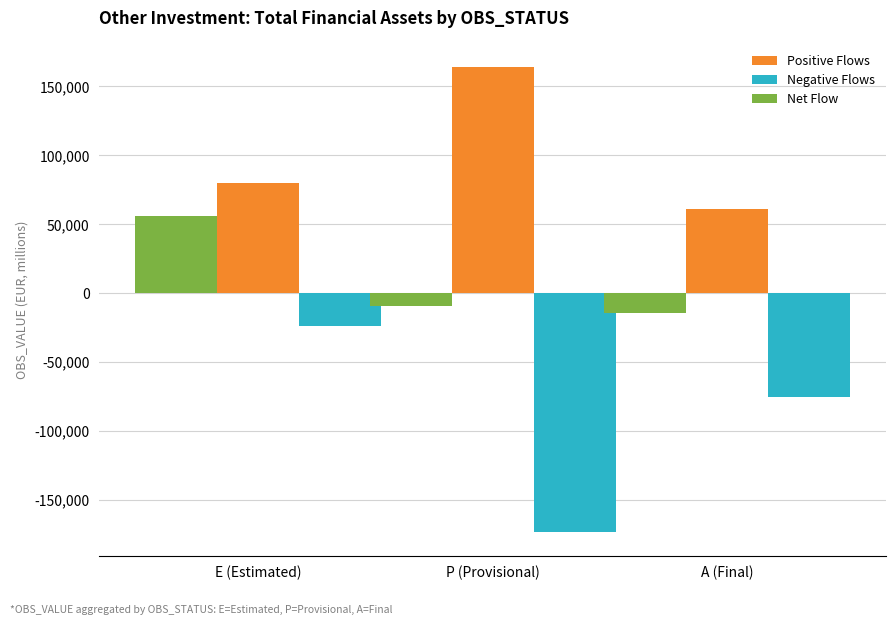

Where does the Negative Flows series first go above -75453?

E (Estimated)